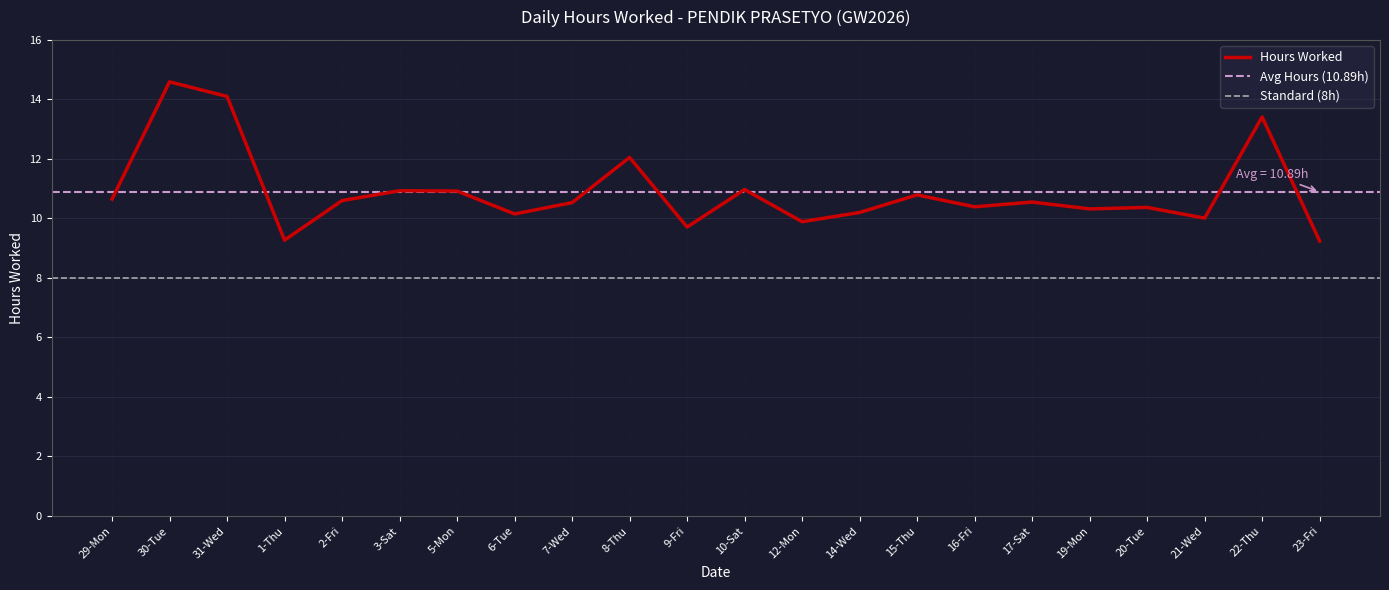

Read the value at 12-Mon.

9.9